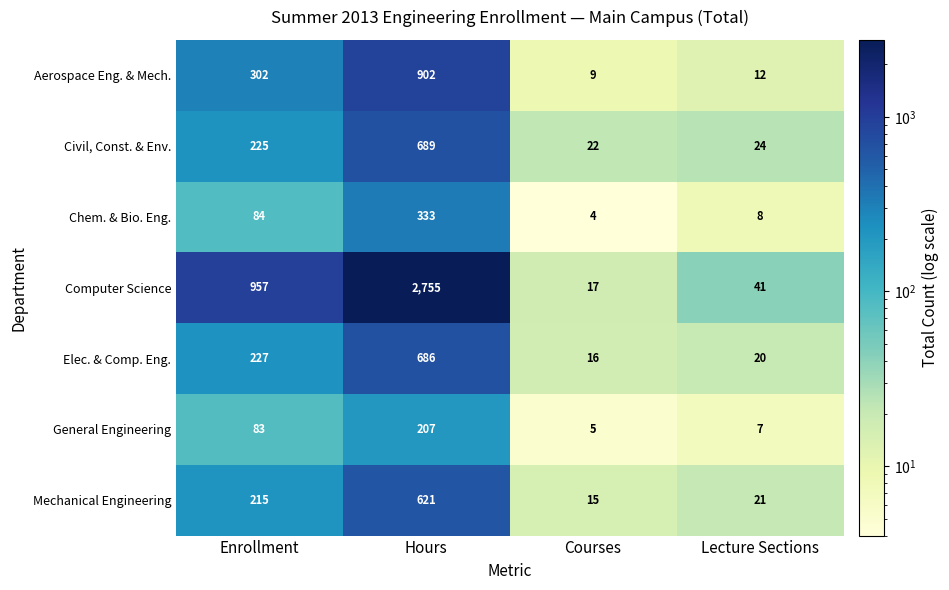

Is it true that Mechanical Engineering equals 621 at Hours?

True